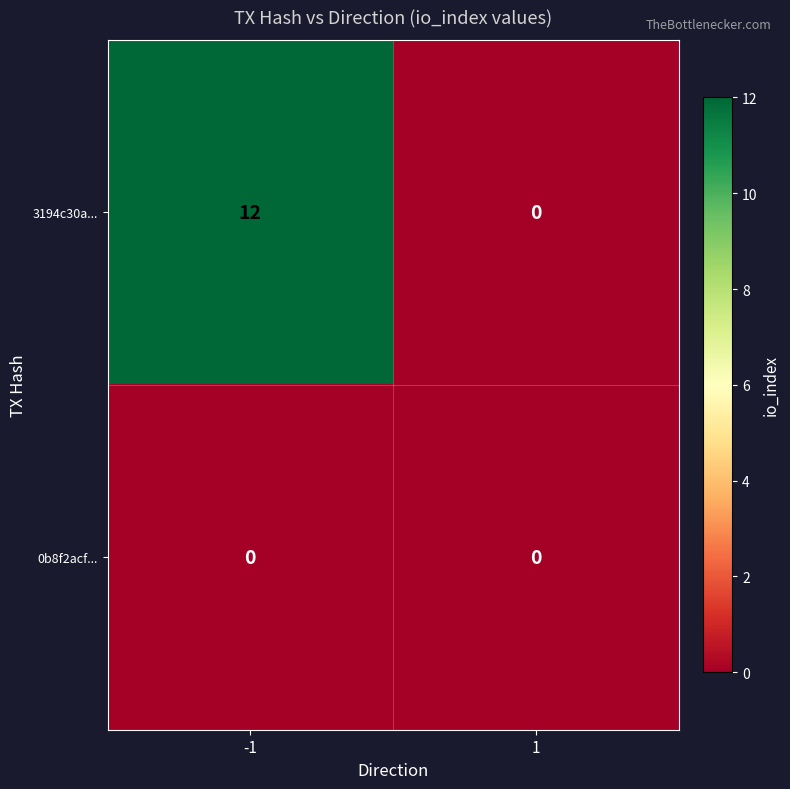

At -1, list the series in order from largest to smallest.

3194c30a..., 0b8f2acf...